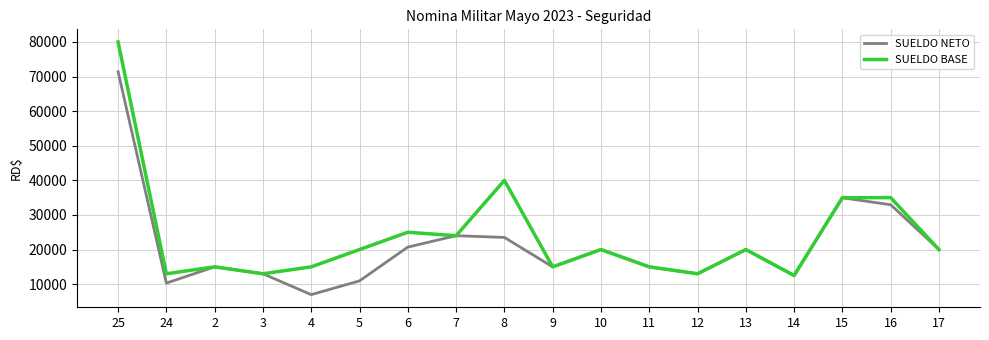

Does the chart display data point markers on the line(s)?

No